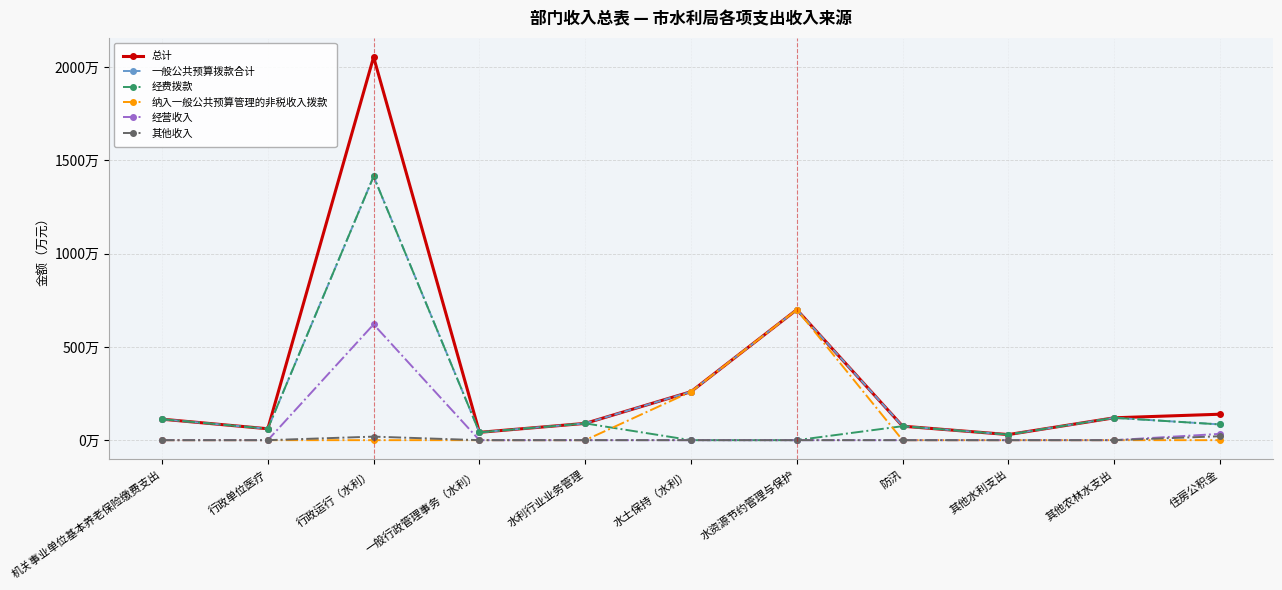

Reading left to right, list all the values displayed in this chart.

总计: 机关事业单位基本养老保险缴费支出=112.6	行政单位医疗=61.2	行政运行（水利）=2054.8	一般行政管理事务（水利）=42.0	水利行业业务管理=90.0	水土保持（水利）=260.0	水资源节约管理与保护=700.0	防汛=75.0	其他水利支出=30.0	其他农林水支出=120.0	住房公积金=139.2
一般公共预算拨款合计: 机关事业单位基本养老保险缴费支出=112.6	行政单位医疗=61.2	行政运行（水利）=1414.8	一般行政管理事务（水利）=42.0	水利行业业务管理=90.0	水土保持（水利）=260.0	水资源节约管理与保护=700.0	防汛=75.0	其他水利支出=30.0	其他农林水支出=120.0	住房公积金=84.4
经费拨款: 机关事业单位基本养老保险缴费支出=112.6	行政单位医疗=61.2	行政运行（水利）=1414.8	一般行政管理事务（水利）=42.0	水利行业业务管理=90.0	水土保持（水利）=0.0	水资源节约管理与保护=0.0	防汛=75.0	其他水利支出=30.0	其他农林水支出=120.0	住房公积金=84.4
纳入一般公共预算管理的非税收入拨款: 机关事业单位基本养老保险缴费支出=0.0	行政单位医疗=0.0	行政运行（水利）=0.0	一般行政管理事务（水利）=0.0	水利行业业务管理=0.0	水土保持（水利）=260.0	水资源节约管理与保护=700.0	防汛=0.0	其他水利支出=0.0	其他农林水支出=0.0	住房公积金=0.0
经营收入: 机关事业单位基本养老保险缴费支出=0.0	行政单位医疗=0.0	行政运行（水利）=621.0	一般行政管理事务（水利）=0.0	水利行业业务管理=0.0	水土保持（水利）=0.0	水资源节约管理与保护=0.0	防汛=0.0	其他水利支出=0.0	其他农林水支出=0.0	住房公积金=33.8
其他收入: 机关事业单位基本养老保险缴费支出=0.0	行政单位医疗=0.0	行政运行（水利）=19.0	一般行政管理事务（水利）=0.0	水利行业业务管理=0.0	水土保持（水利）=0.0	水资源节约管理与保护=0.0	防汛=0.0	其他水利支出=0.0	其他农林水支出=0.0	住房公积金=21.0